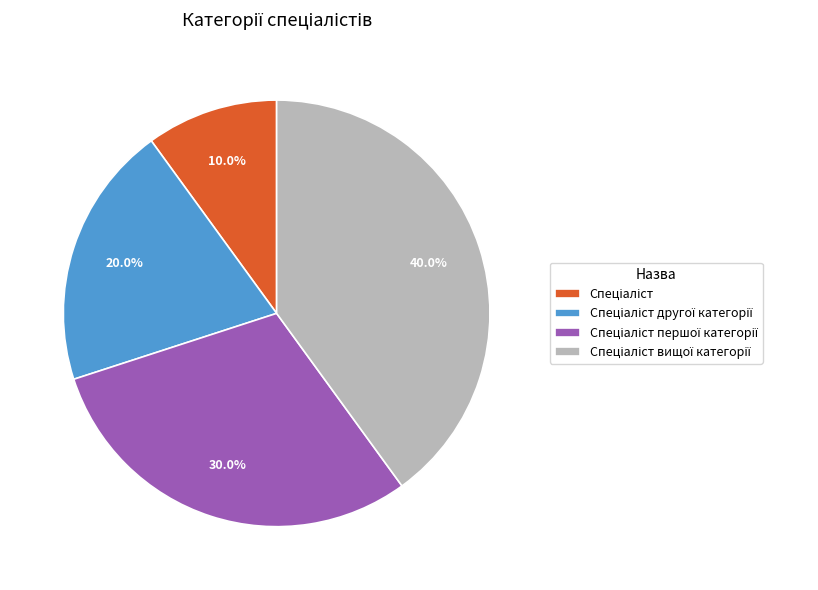

Is there a majority slice in this chart?

No